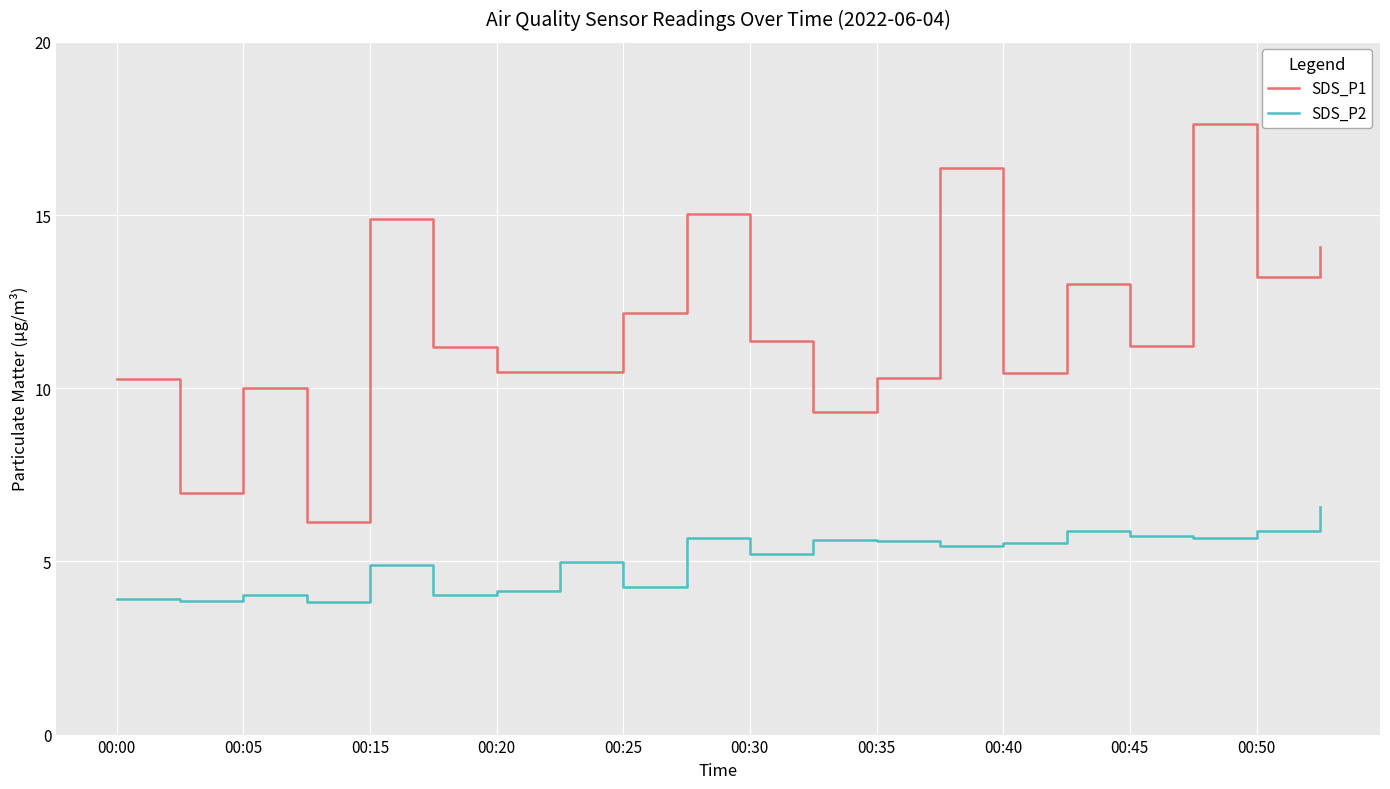

What is the difference between the maximum and minimum values in the SDS_P1 series?

11.5